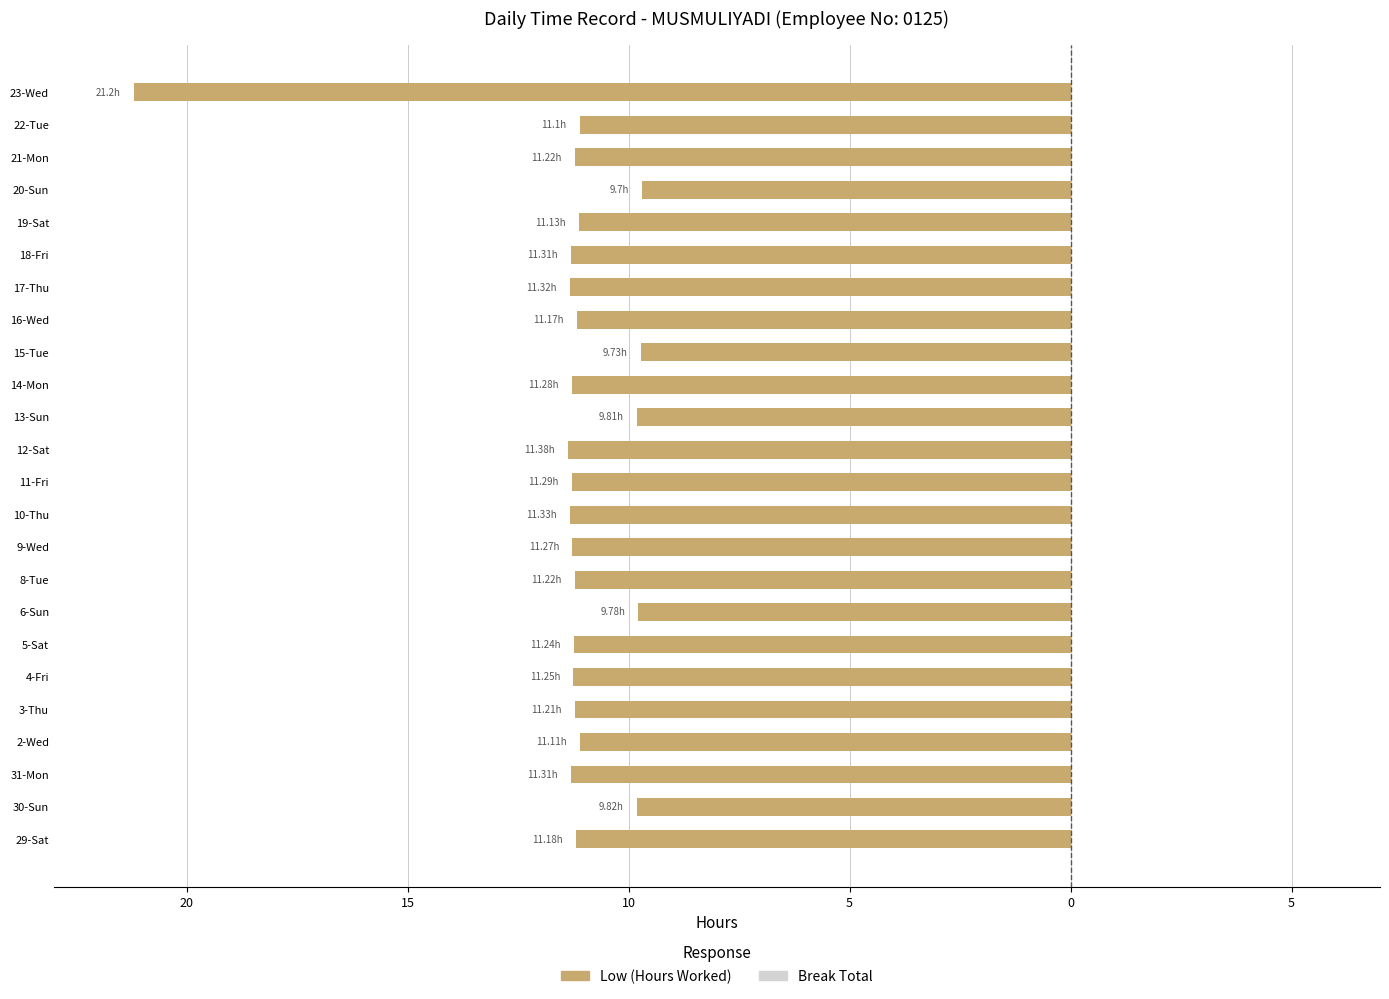

Does the chart contain any negative values?

Yes